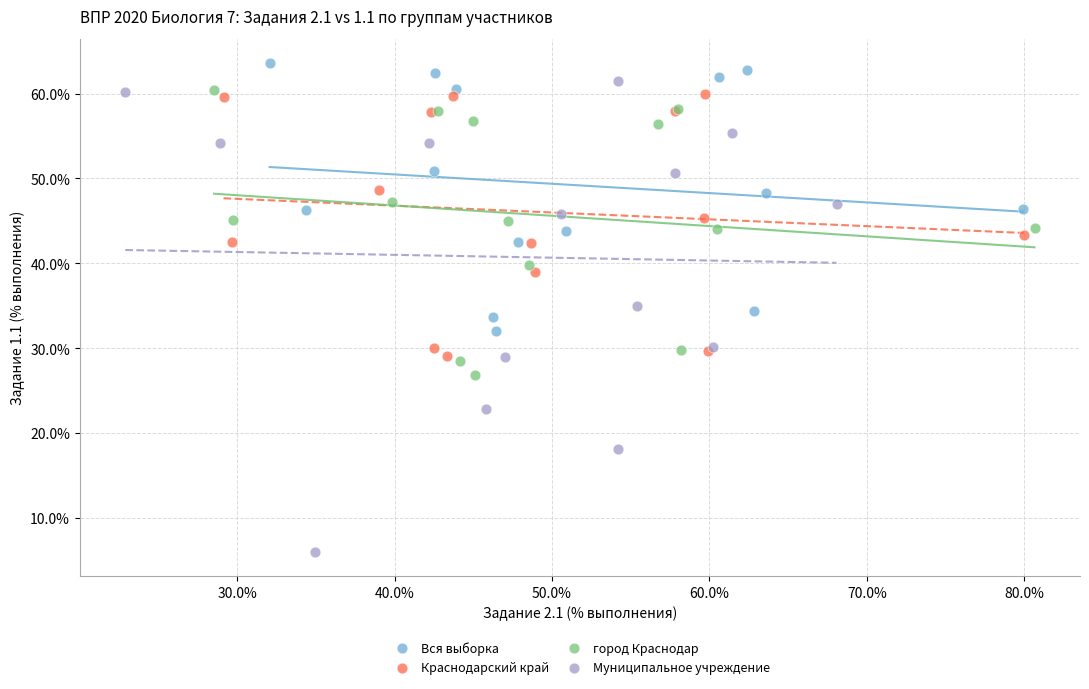

Which series has the widest spread of Y values?

Муниципальное учреждение